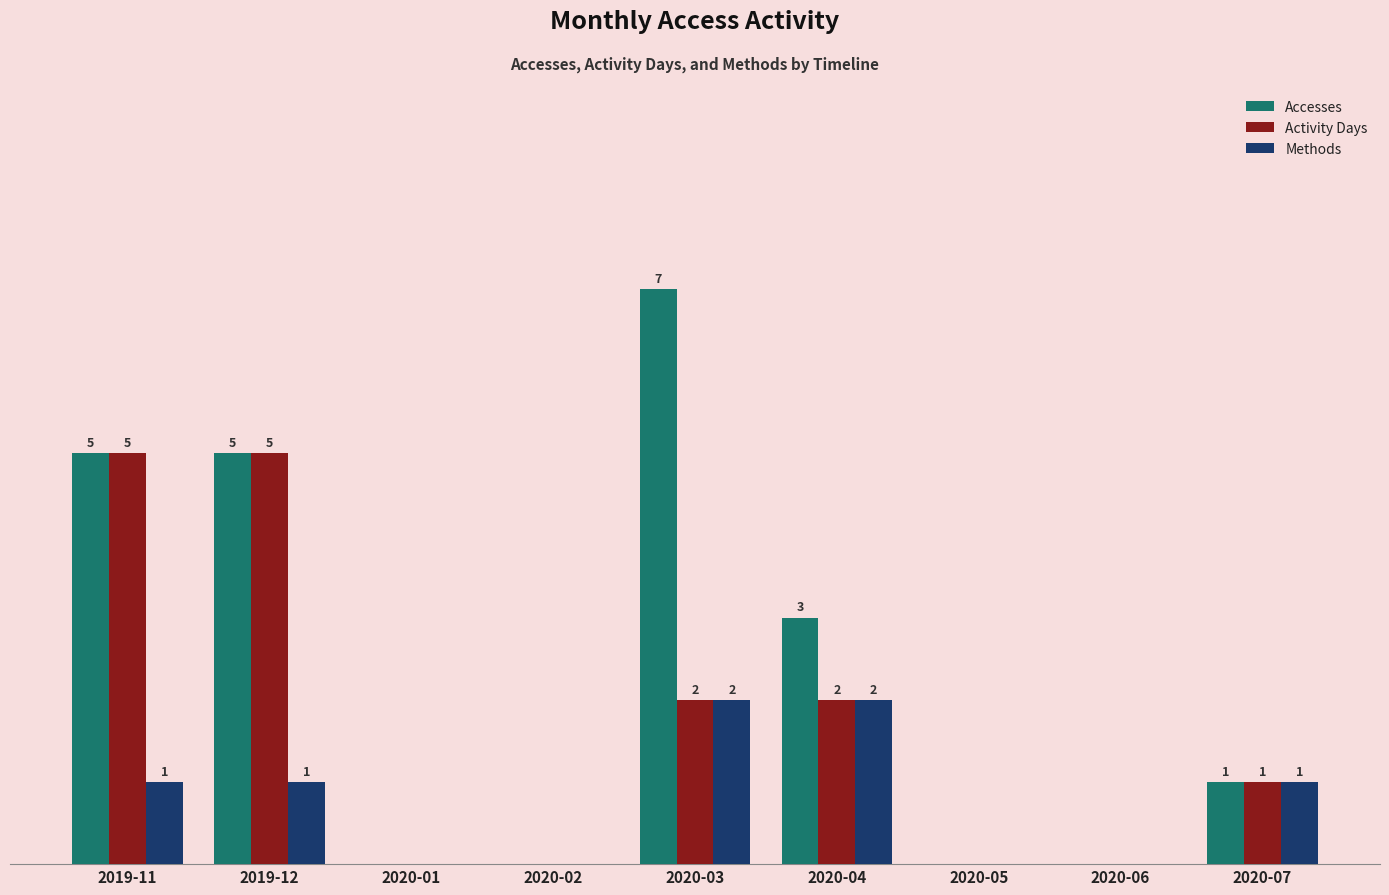

Is the value of Methods at 2019-11 greater than the value of Accesses at 2019-12?

No